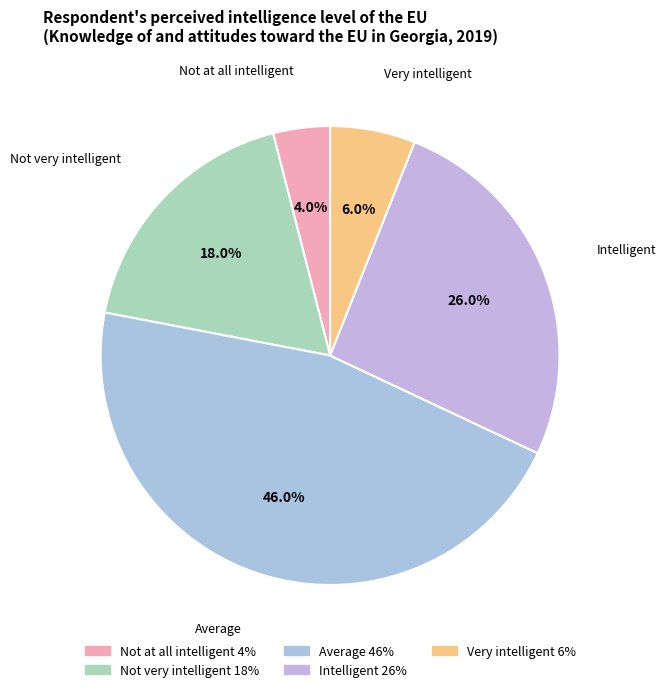

How many segments does this pie chart have?

5